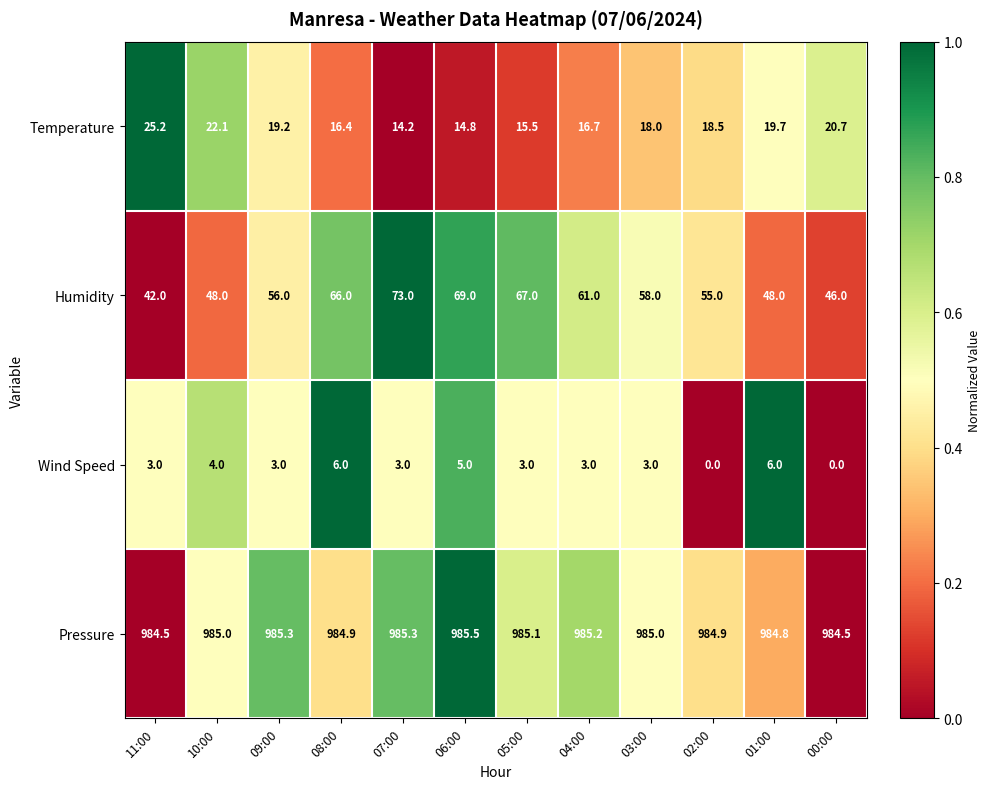

What is the spread (max minus min) of values at 07:00?

982.3